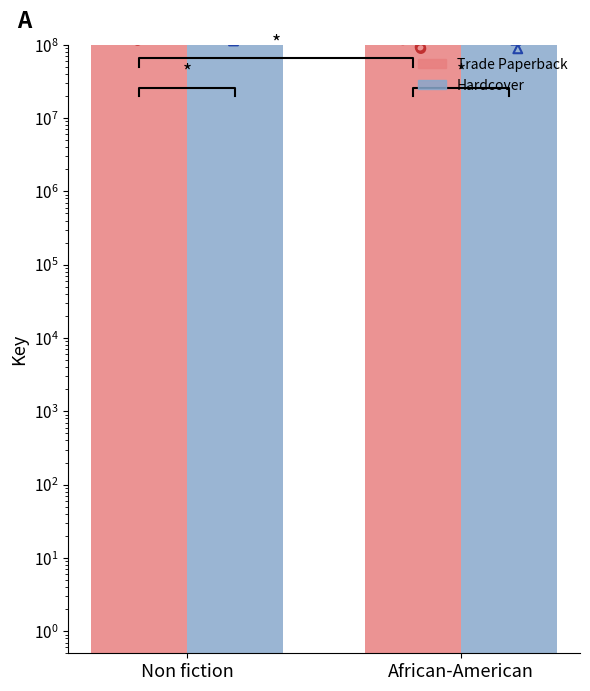

Is the value of Hardcover at African-American greater than the value of Trade Paperback at African-American?

No